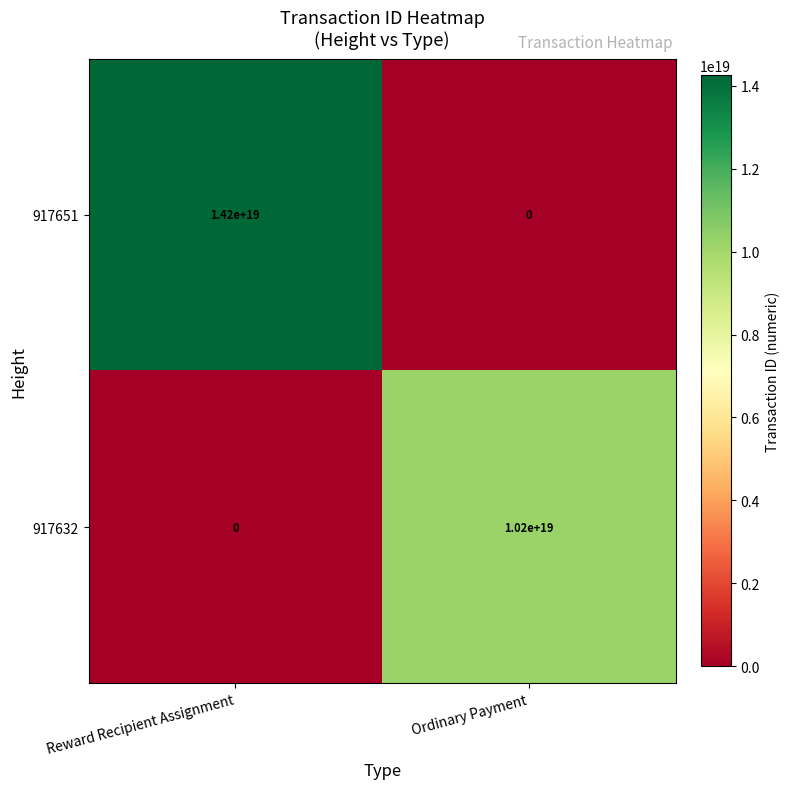

At which label does 917651 reach its minimum?

Ordinary Payment